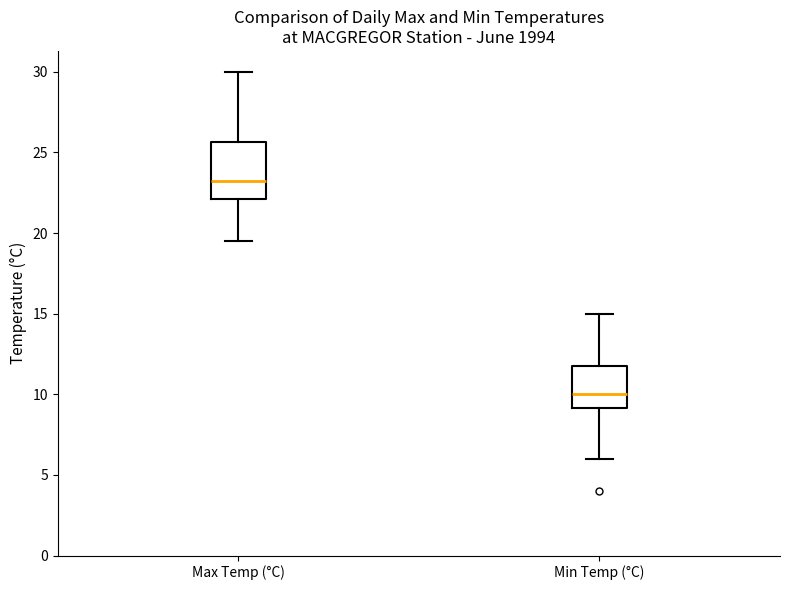

Which box's median line is the highest?

Max Temp (°C)